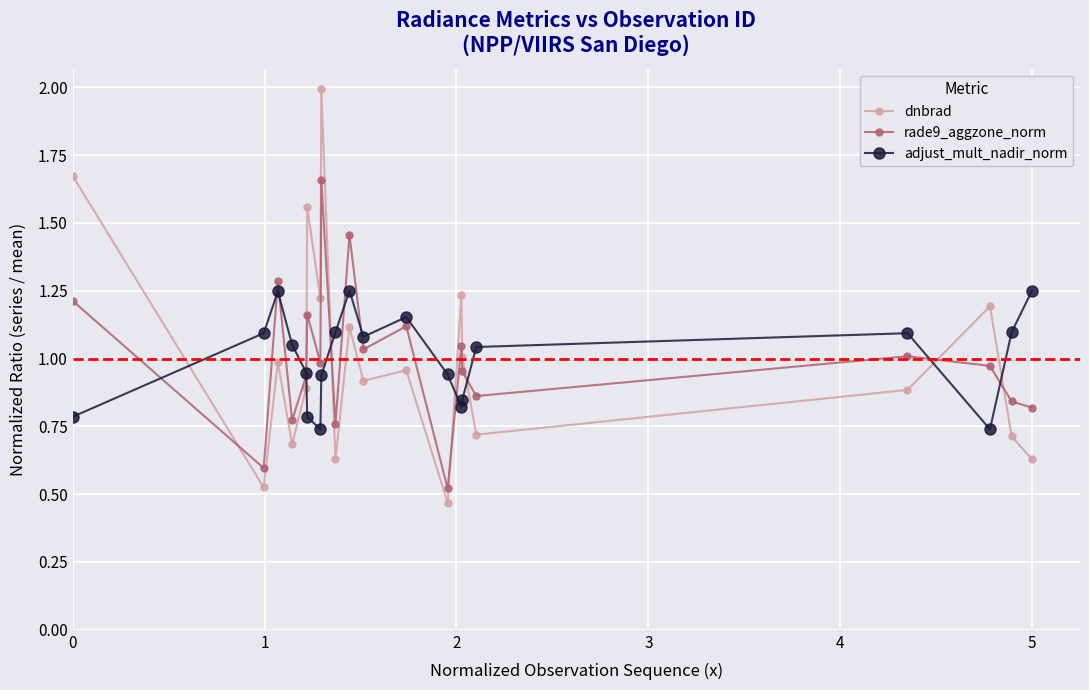

After their last crossing, which series has the higher values: dnbrad or adjust_mult_nadir_norm?

adjust_mult_nadir_norm